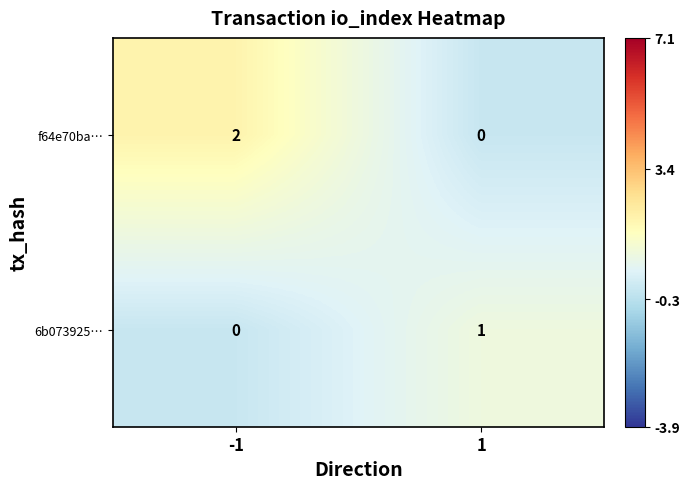

The value of f64e70ba… at -1 is 3. True or false?

False